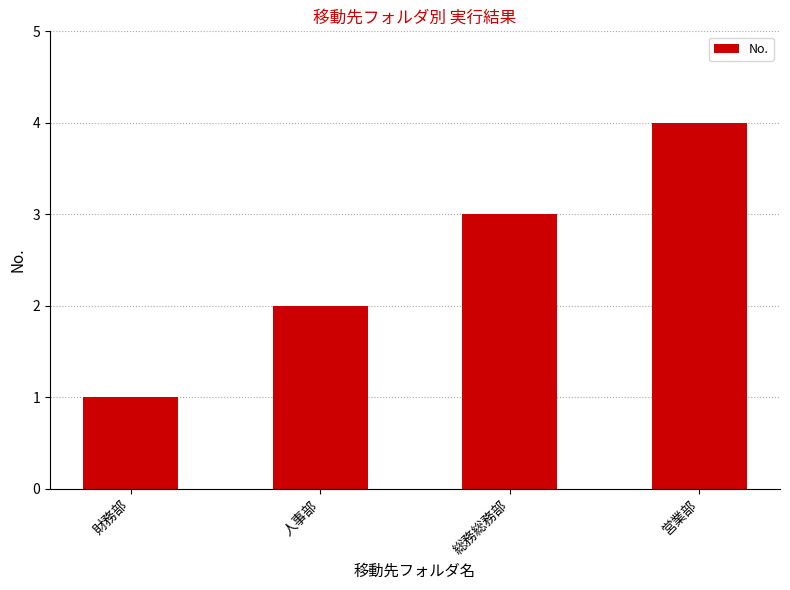

Rank the categories by value from lowest to highest.

財務部, 人事部, 総務総務部, 営業部